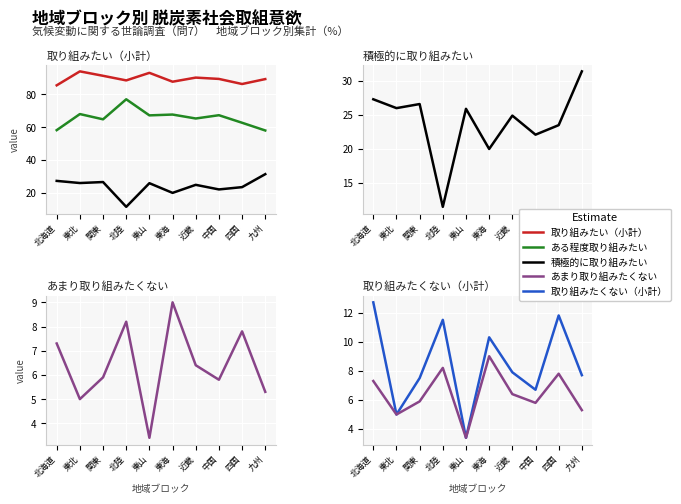

At which label does 積極的に取り組みたい reach its peak?

九州